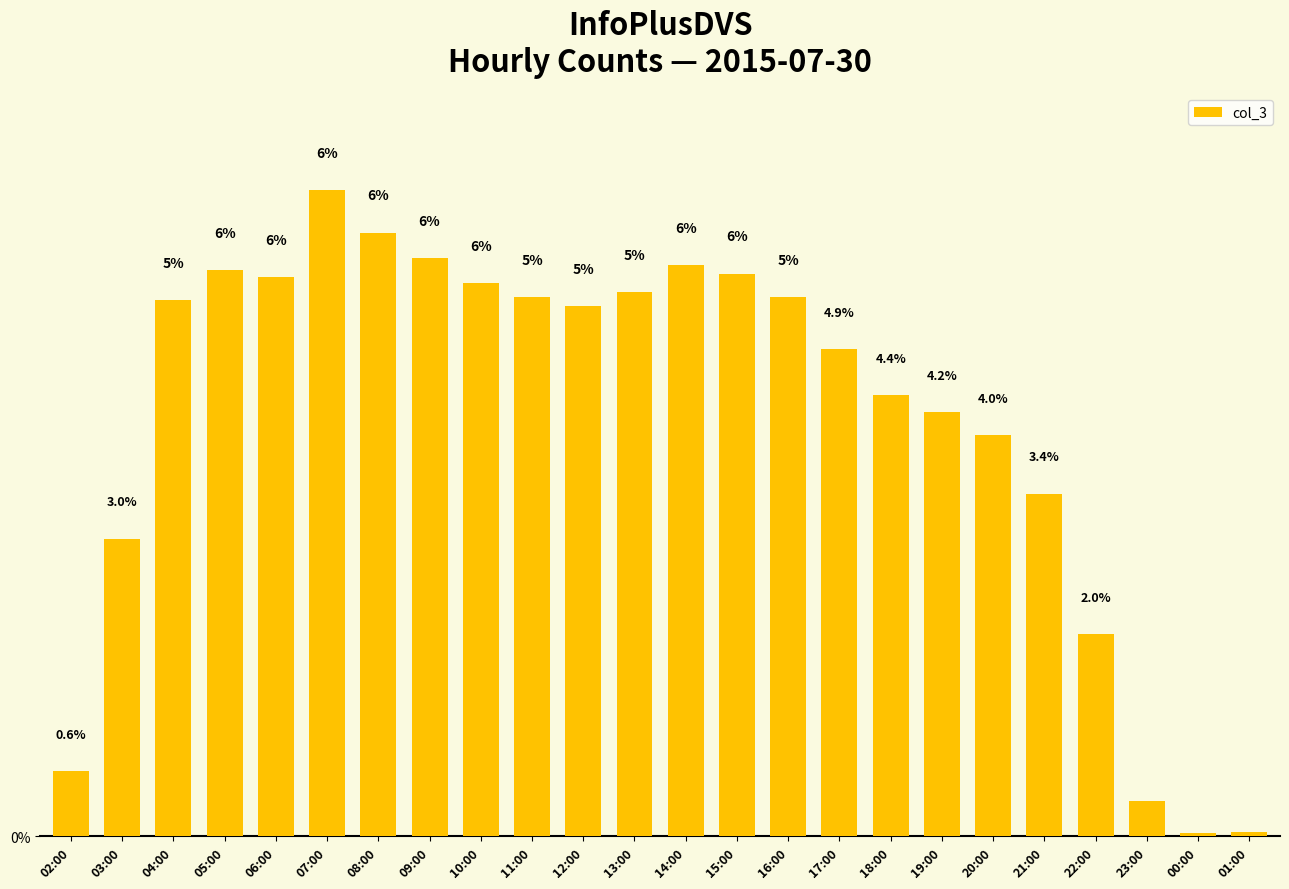

Reading right to left, what are all the values shown in this chart?

01:00=89	00:00=56	23:00=661	22:00=3750	21:00=6357	20:00=7448	19:00=7862	18:00=8180	17:00=9033	16:00=9994	15:00=10436	14:00=10593	13:00=10088	12:00=9826	11:00=9994	10:00=10252	09:00=10724	08:00=11196	07:00=11981	06:00=10363	05:00=10502	04:00=9936	03:00=5522	02:00=1207